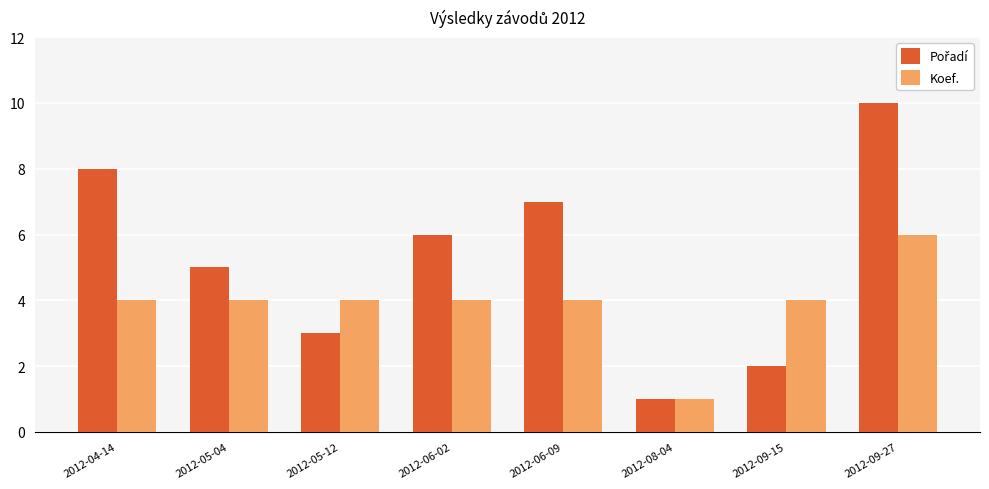

What is the total value across all series at 2012-04-14?

12